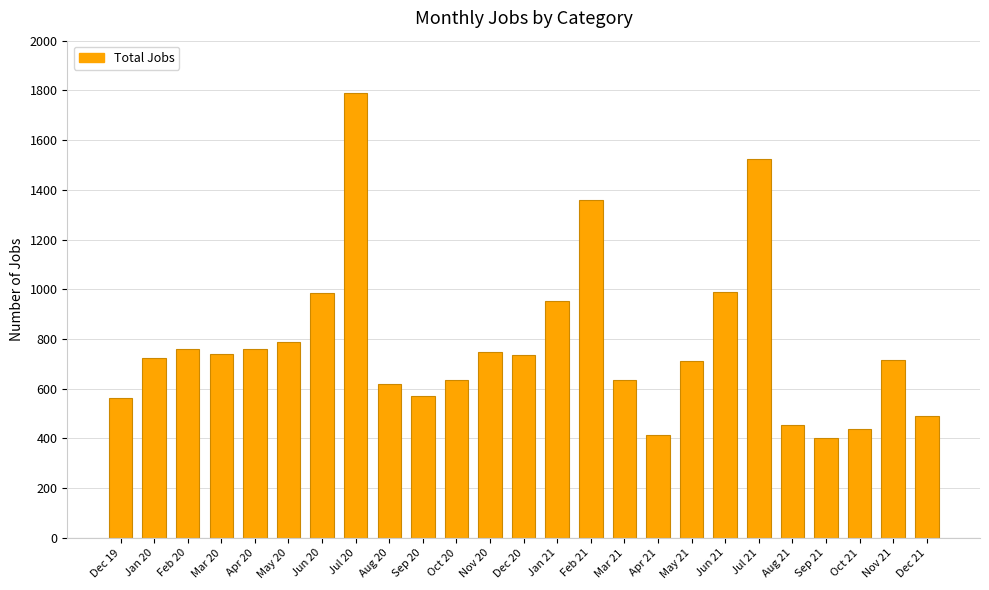

The value at May 20 is 787. True or false?

True